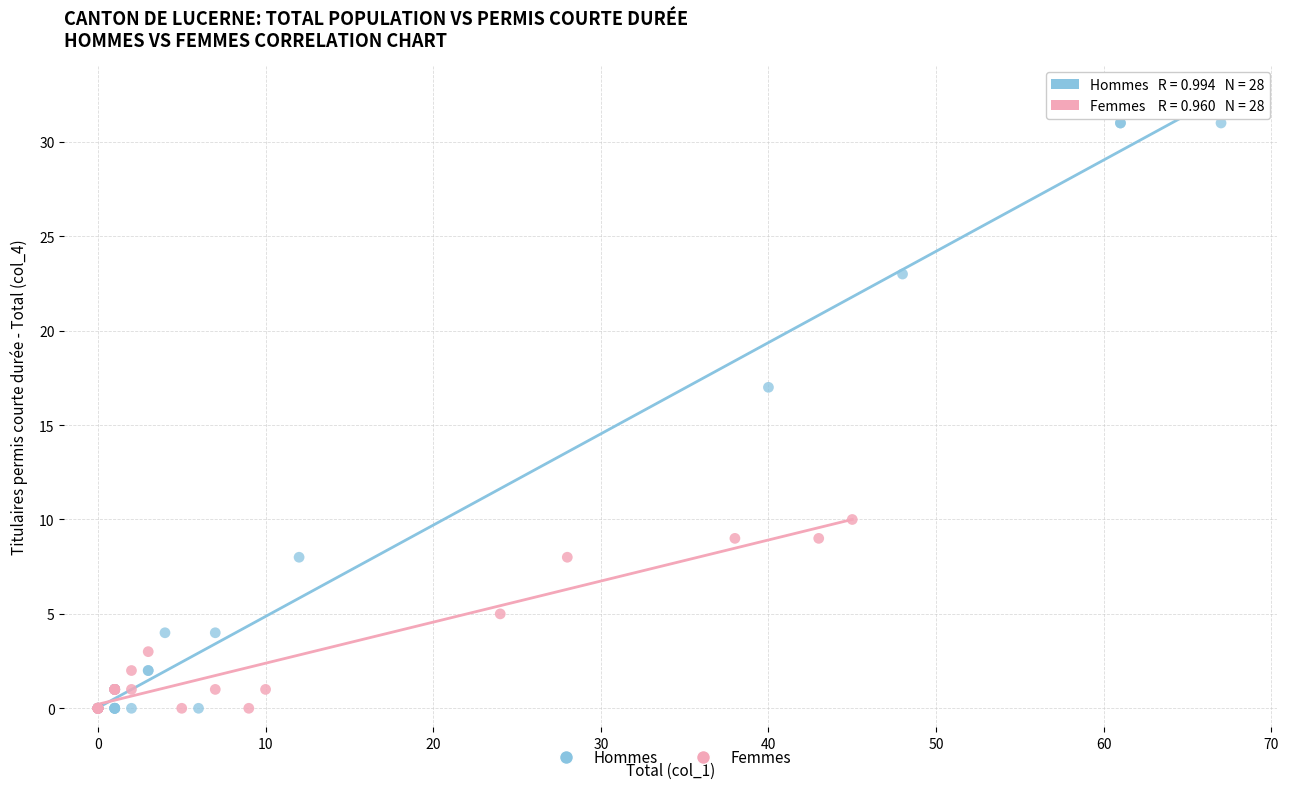

What are all the series names shown in the legend?

Hommes, Femmes